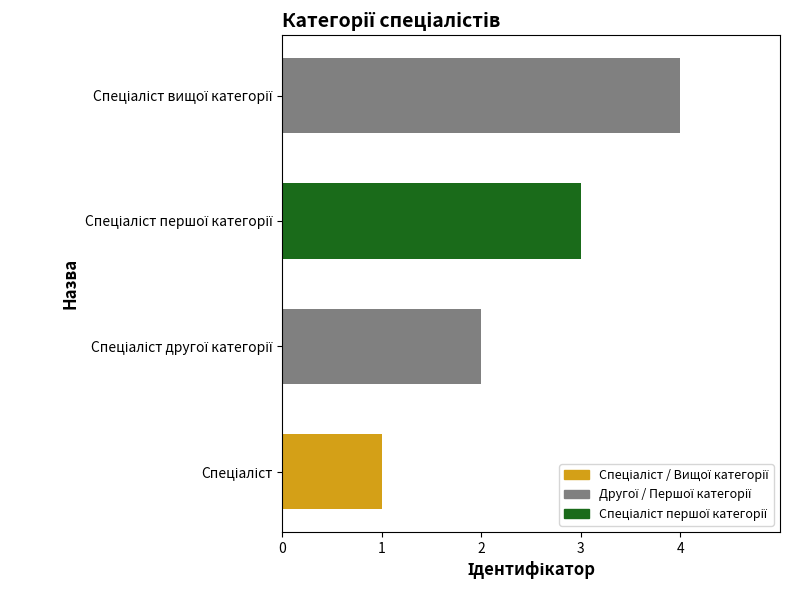

Count the number of data series in this chart.

1